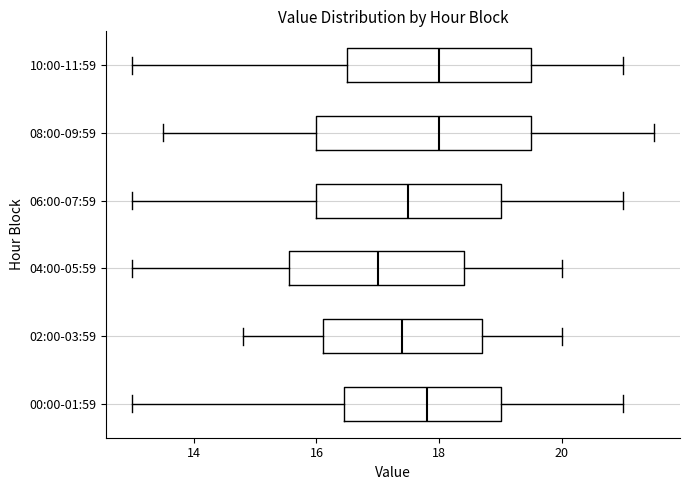

Reading bottom to top, read every box against the x-axis: the position of its median line, the range the box covers, and the ends of its whiskers. The values are not printed on the chart, so give them approximately, as read against the axis.

00:00-01:59: median 17.8, box 16.4 to 19.0, whiskers 13.0 to 21.0
02:00-03:59: median 17.4, box 16.2 to 18.8, whiskers 14.8 to 20.0
04:00-05:59: median 17.0, box 15.6 to 18.4, whiskers 13.0 to 20.0
06:00-07:59: median 17.6, box 16.0 to 19.0, whiskers 13.0 to 21.0
08:00-09:59: median 18.0, box 16.0 to 19.6, whiskers 13.6 to 21.6
10:00-11:59: median 18.0, box 16.6 to 19.6, whiskers 13.0 to 21.0